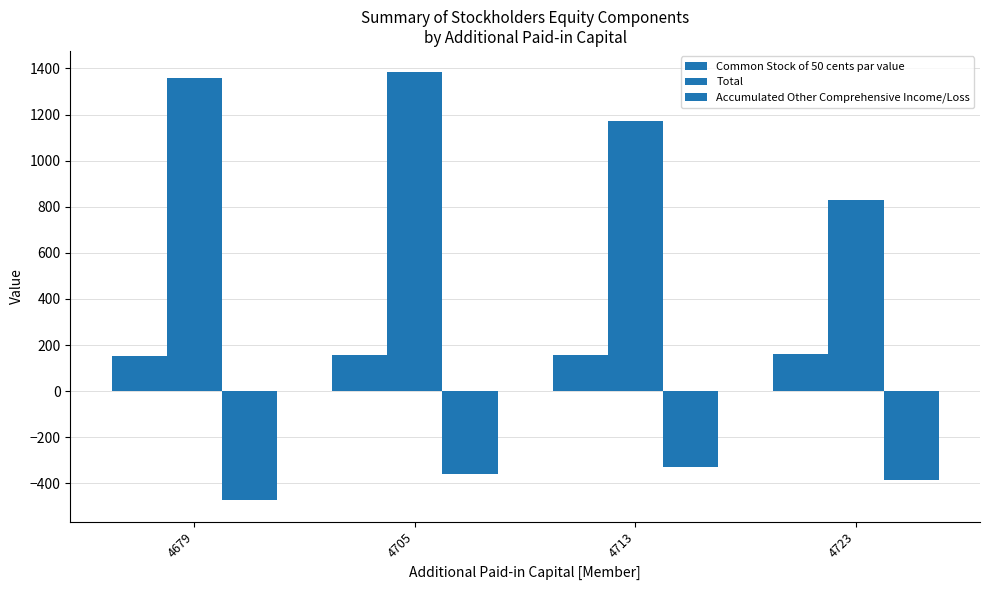

What is the difference between the second highest and second lowest values in the Accumulated Other Comprehensive Income/Loss series?

27